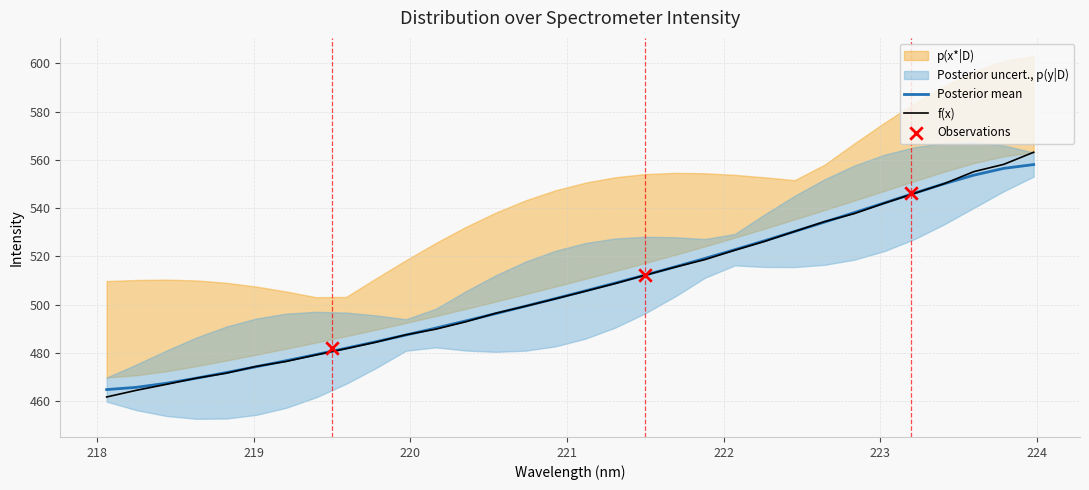

Between 221.8812 and 219.589, which is larger?

221.8812